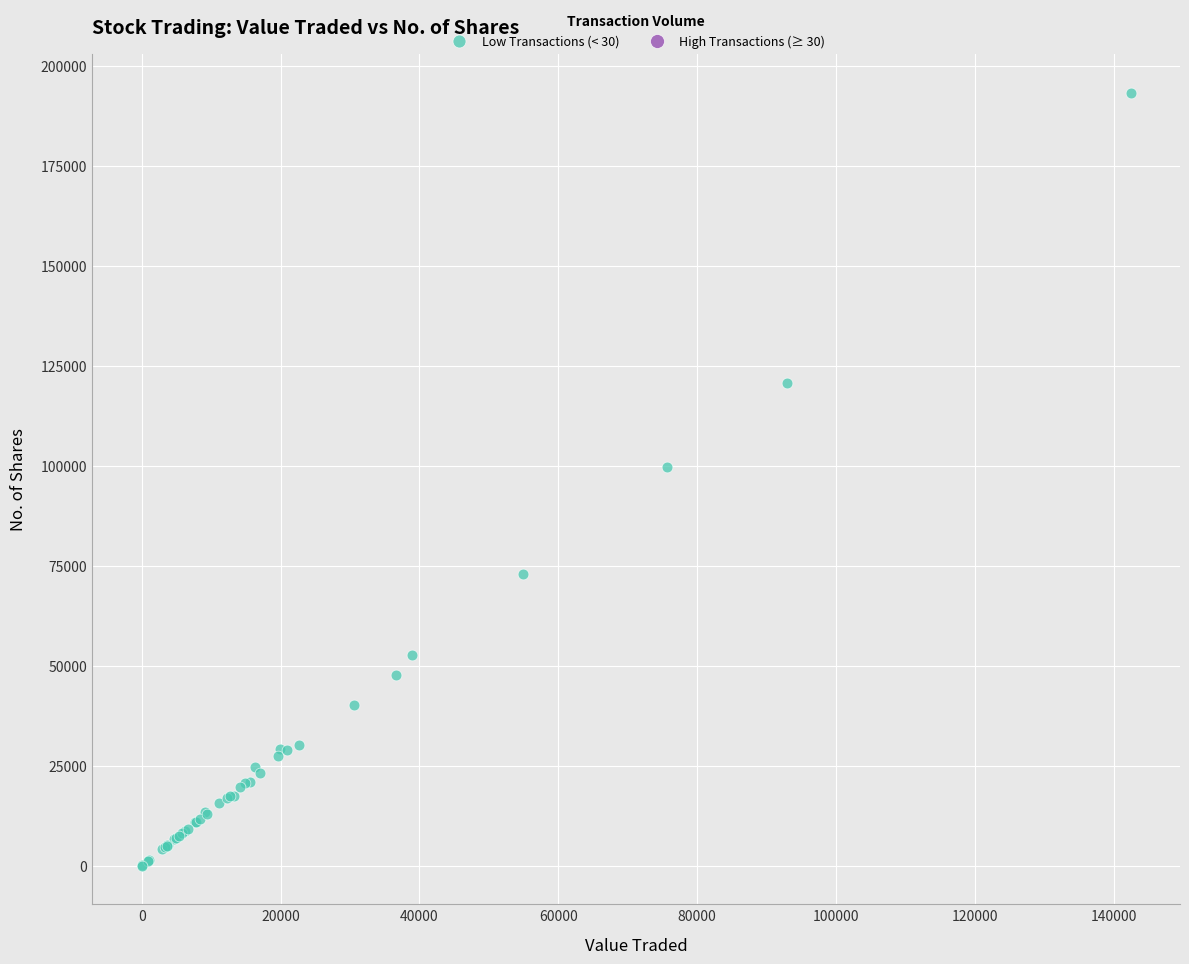

What Y value in the scatter plot is closest to 96642?

99632